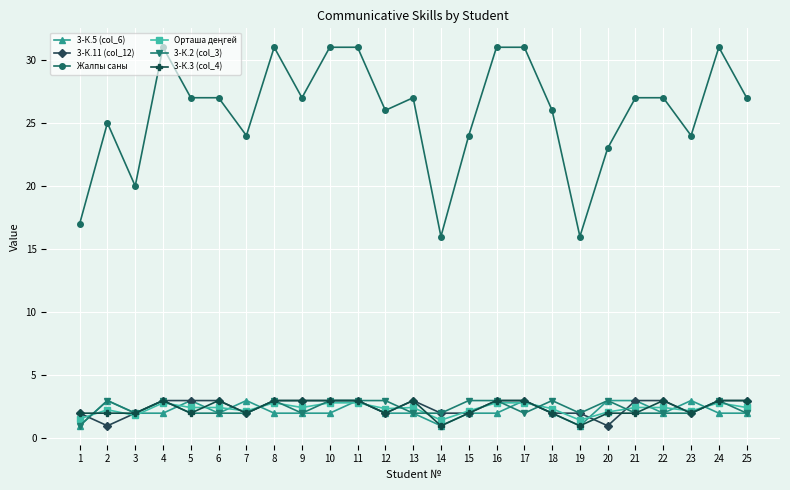

At which category does Жалпы саны reach its first local valley?

3